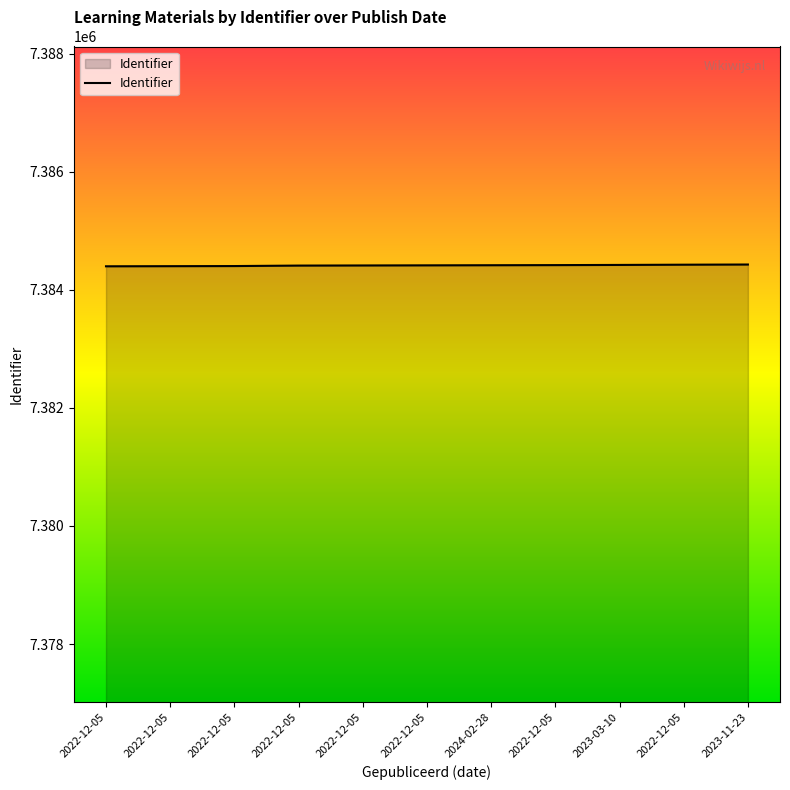

What is the label of the 6th point from the right?

2022-12-05